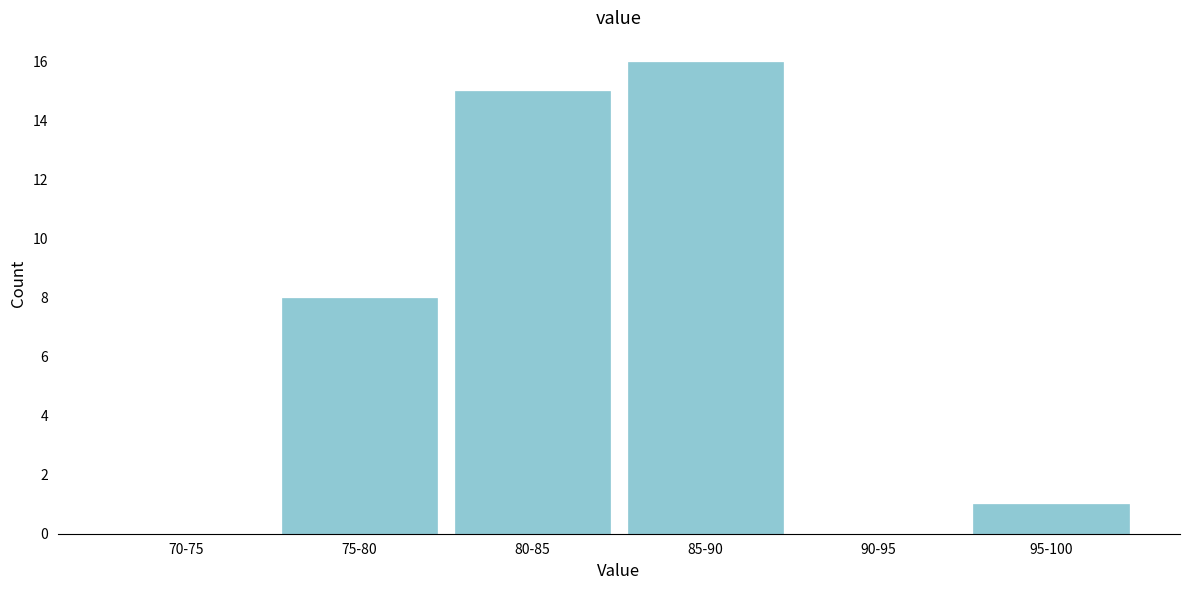

Reading left to right, what are all the values shown in this chart?

70-75=0	75-80=8	80-85=15	85-90=16	90-95=0	95-100=1